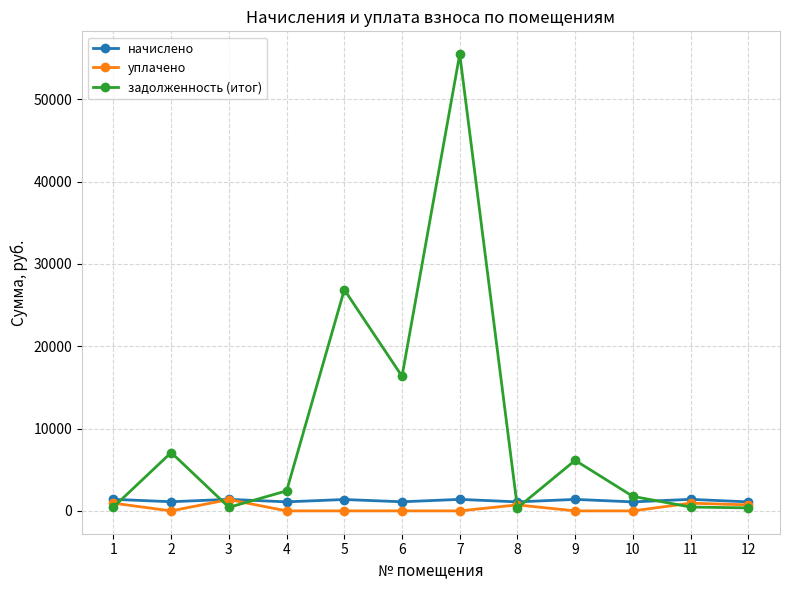

Which series ends up on top after the final intersection of задолженность (итог) and начислено?

начислено